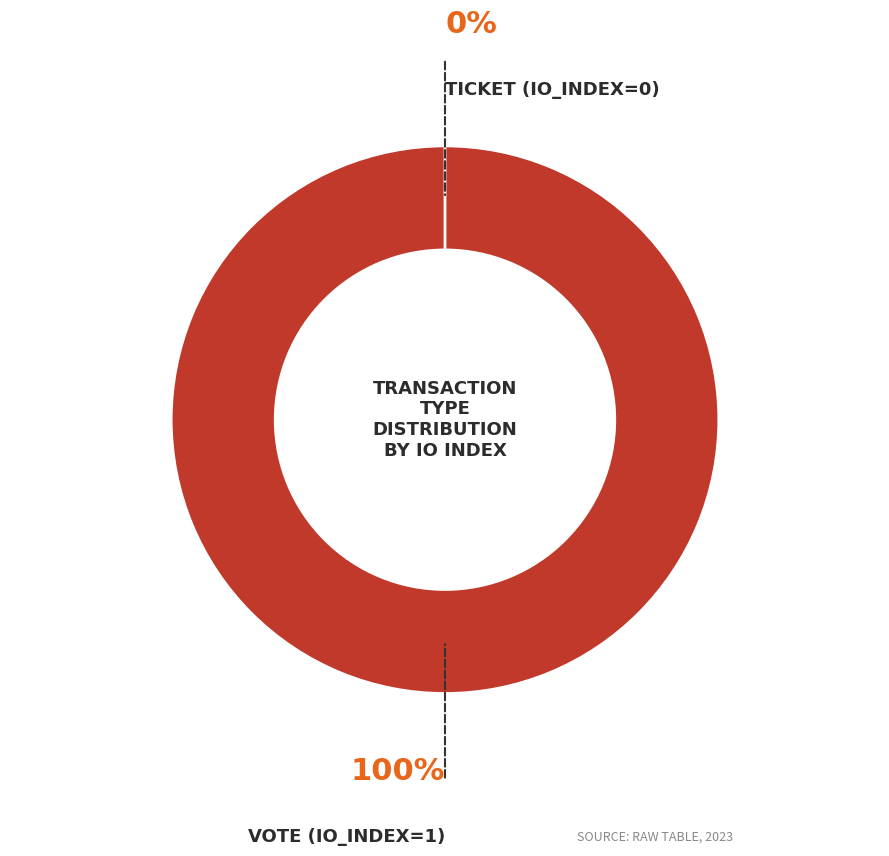

To the nearest percent, what percentage of the pie is Vote (io_index=1)?

100%